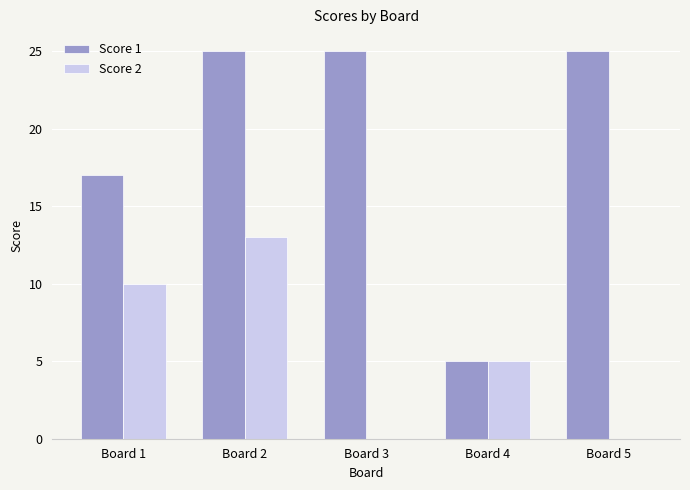

The Score 2 series shows 13 at Board 2. True or false?

True